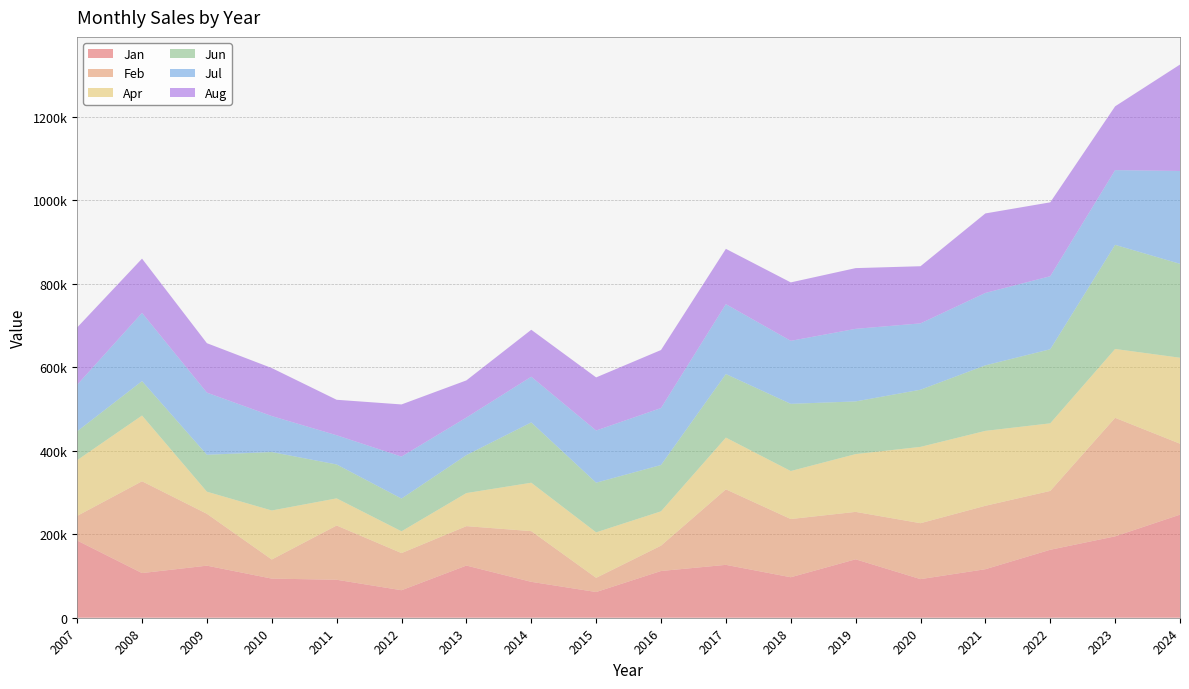

Reading left to right, list all the values displayed in this chart.

Jan: 2007=185000	2008=107000	2009=124750	2010=93750	2011=91000	2012=65875	2013=125000	2014=86000	2015=61600	2016=111950	2017=126696	2018=97000	2019=140000	2020=92500	2021=116250	2022=162835	2023=195000	2024=247000
Feb: 2007=59000	2008=220000	2009=124250	2010=45750	2011=130000	2012=89000	2013=94450	2014=121500	2015=34000	2016=60750	2017=180950	2018=139500	2019=113625	2020=134000	2021=152000	2022=141000	2023=284000	2024=170000
Apr: 2007=133500	2008=157500	2009=53000	2010=117500	2011=65000	2012=52200	2013=79250	2014=116000	2015=109000	2016=82250	2017=124000	2018=115000	2019=138500	2020=182900	2021=179500	2022=162000	2023=165000	2024=206000
Jun: 2007=69200	2008=82500	2009=88500	2010=140000	2011=81250	2012=78500	2013=91000	2014=144500	2015=119000	2016=111000	2017=152250	2018=161000	2019=126200	2020=136950	2021=157000	2022=177500	2023=249500	2024=225000
Jul: 2007=111500	2008=163450	2009=148900	2010=86250	2011=70000	2012=100500	2013=90000	2014=109500	2015=125000	2016=136500	2017=167500	2018=151000	2019=173900	2020=159000	2021=173500	2022=175000	2023=179000	2024=222500
Aug: 2007=137250	2008=130000	2009=118450	2010=115000	2011=85000	2012=125000	2013=89000	2014=112500	2015=127250	2016=139000	2017=132500	2018=140000	2019=145500	2020=136900	2021=190500	2022=177000	2023=152900	2024=255000